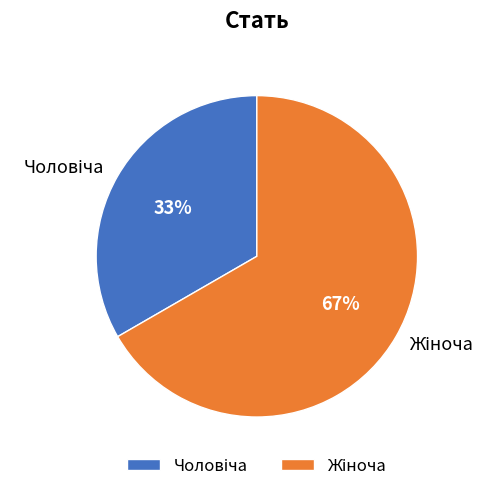

Does any single category account for the majority?

Yes